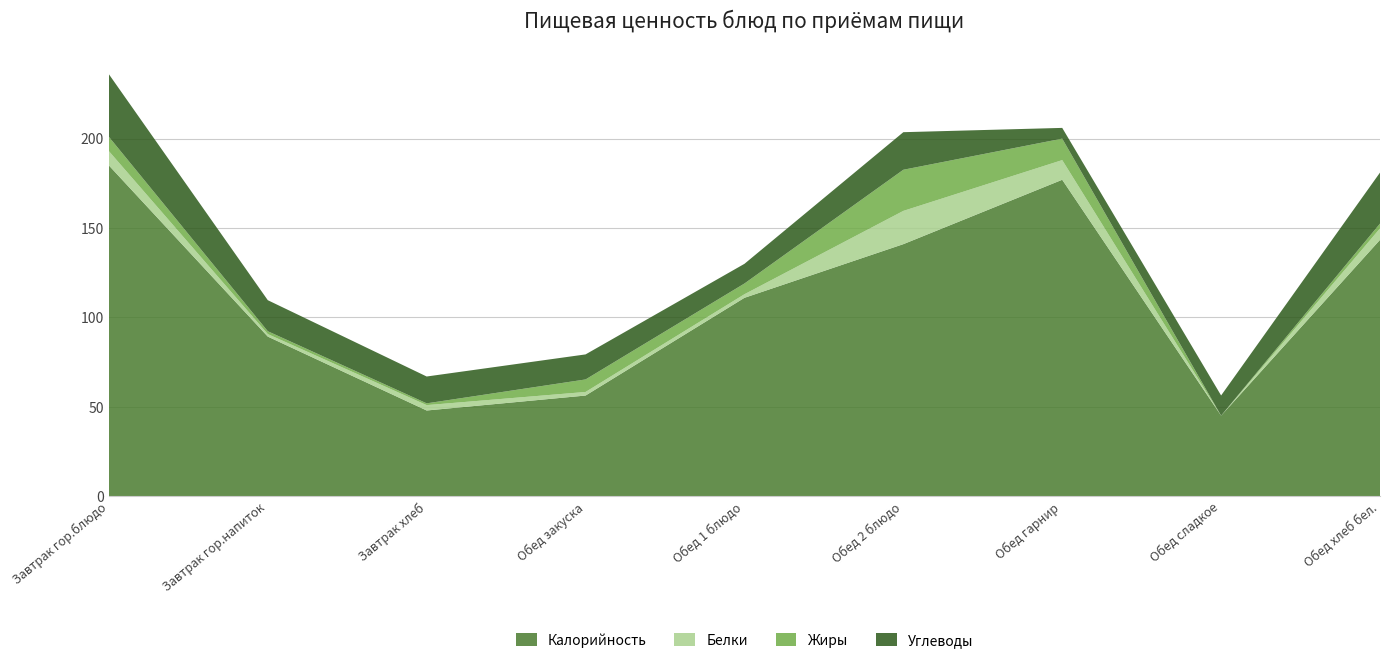

Reading left to right, list all the values displayed in this chart.

Калорийность: 185.0	89.3	48.0	56.4	111.0	141.0	177.0	45.1	143.4
Белки: 8.0	1.4	3.0	2.0	2.0	18.6	11.0	0.0	6.4
Жиры: 8.0	1.6	1.0	7.0	6.0	23.0	12.0	0.0	2.7
Углеводы: 35.0	17.4	15.0	14.0	11.0	21.0	6.0	11.3	28.5